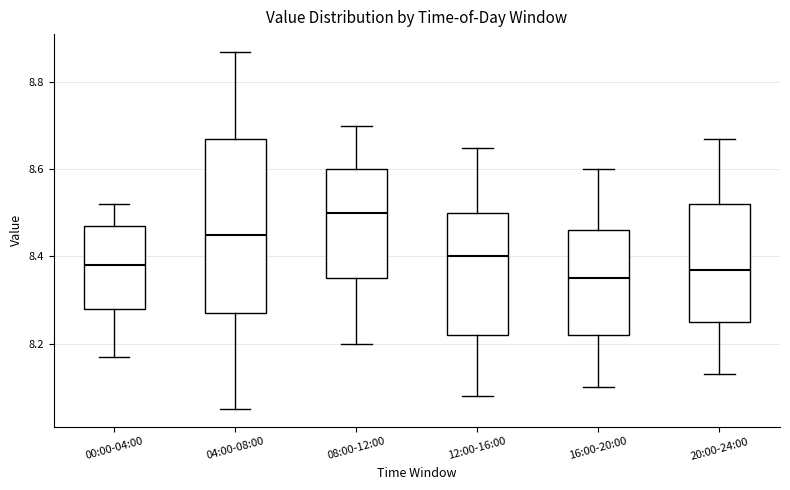

Reading left to right, read every box against the y-axis: the position of its median line, the range the box covers, and the ends of its whiskers. The values are not printed on the chart, so give them approximately, as read against the axis.

00:00-04:00: median 8.38, box 8.28 to 8.48, whiskers 8.18 to 8.52
04:00-08:00: median 8.46, box 8.28 to 8.68, whiskers 8.06 to 8.88
08:00-12:00: median 8.50, box 8.36 to 8.60, whiskers 8.20 to 8.70
12:00-16:00: median 8.40, box 8.22 to 8.50, whiskers 8.08 to 8.66
16:00-20:00: median 8.36, box 8.22 to 8.46, whiskers 8.10 to 8.60
20:00-24:00: median 8.38, box 8.26 to 8.52, whiskers 8.14 to 8.68